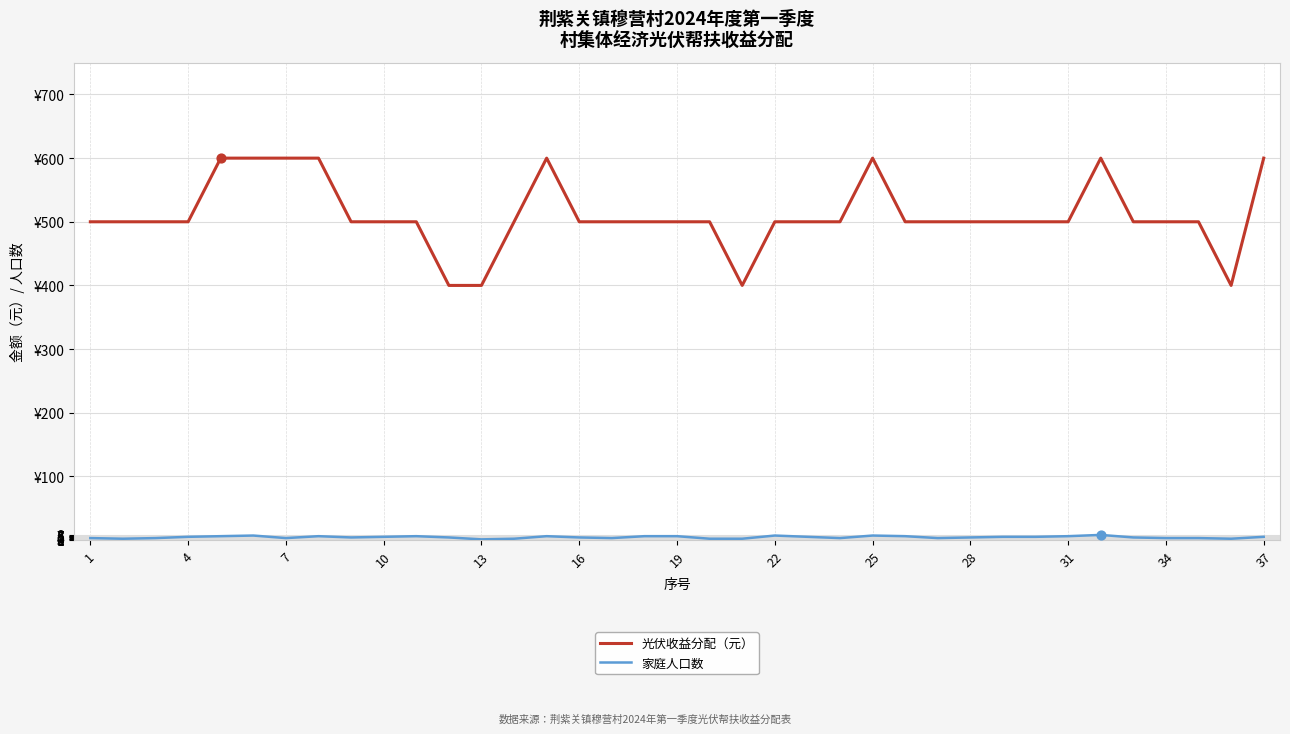

Does the chart have visible grid lines?

Yes